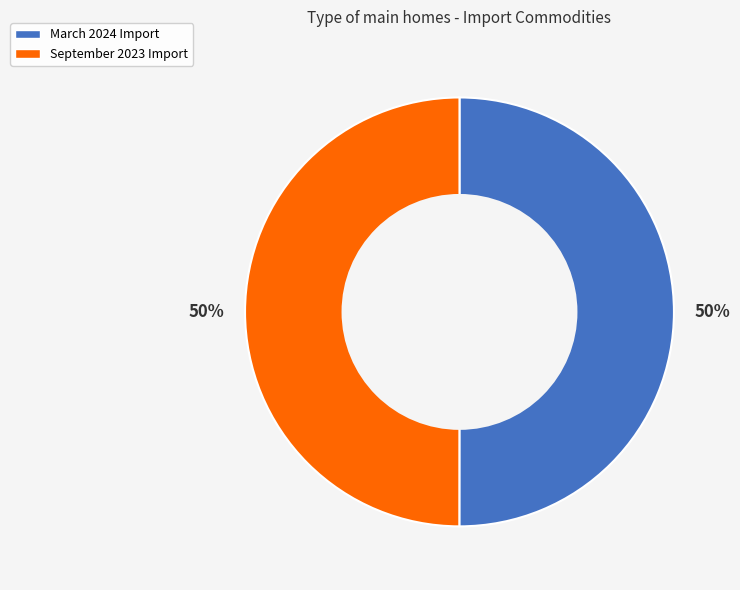

Approximately how many times larger is the value at September 2023 compared to March 2024?

1.0